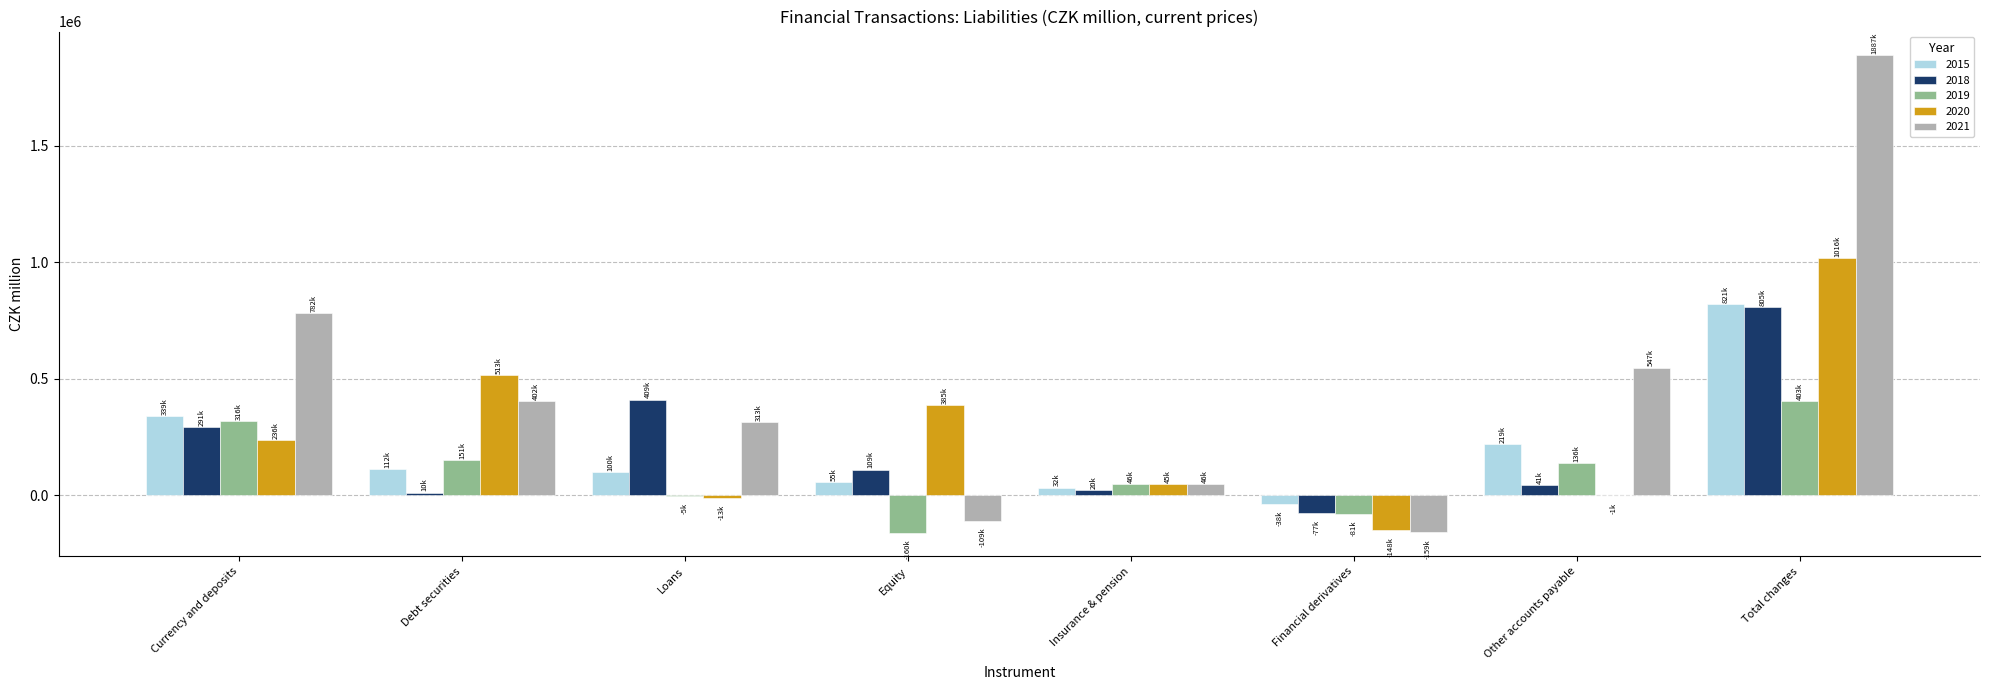

Which category has the highest value across all series?

Total changes